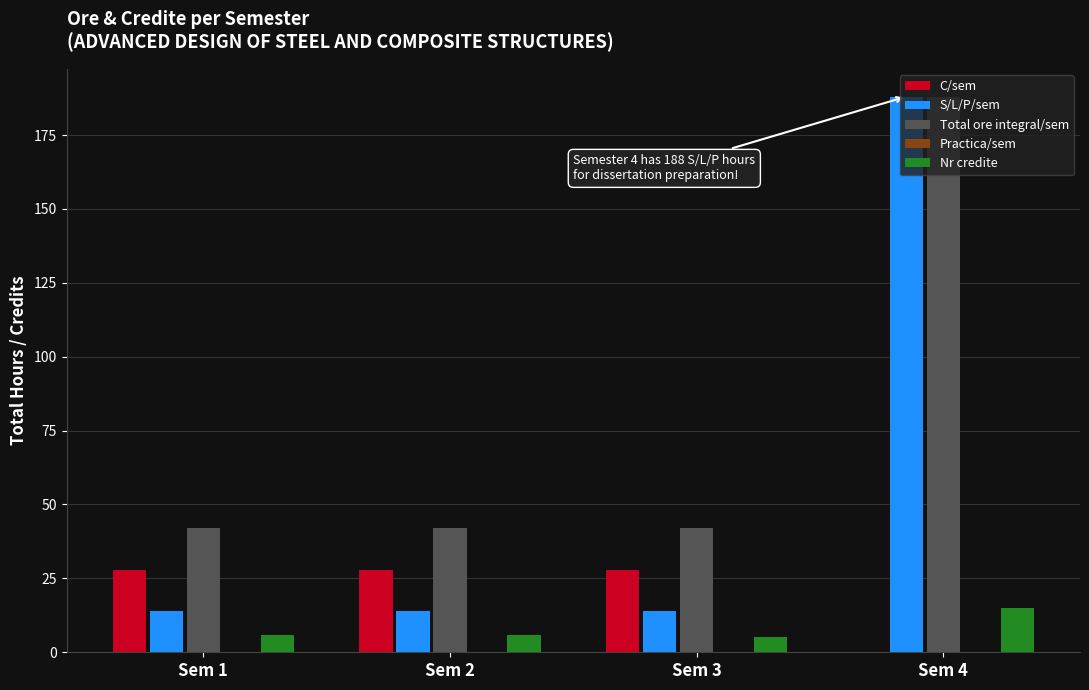

How many groups of bars are there?

4